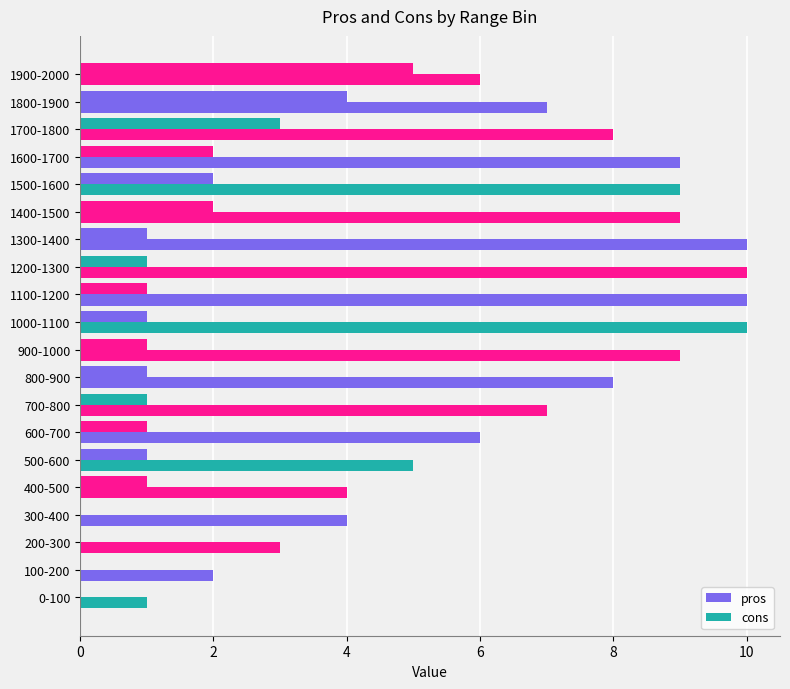

How many categories are shown in the chart?

20